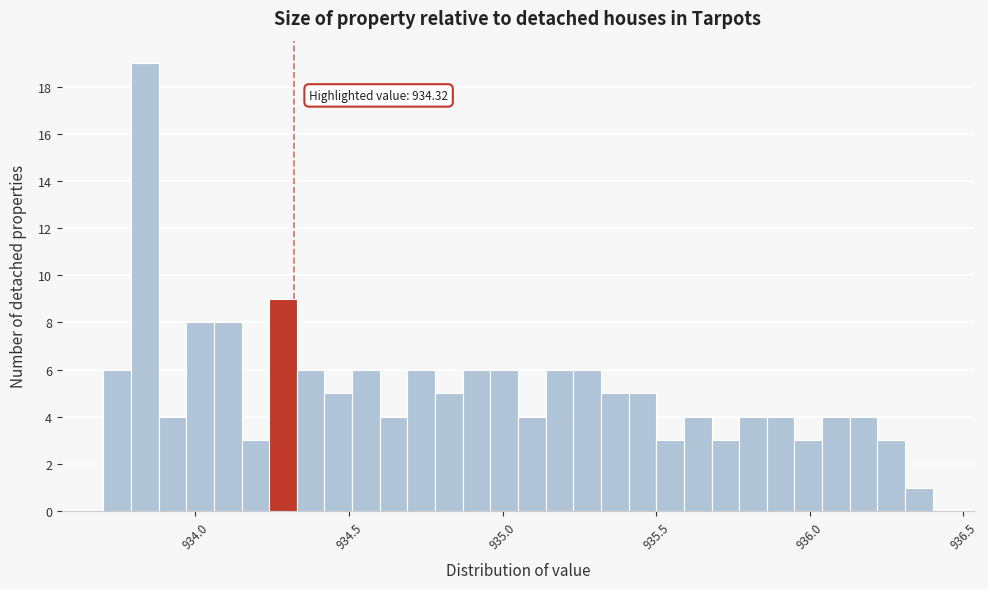

Read against the x-axis, roughly where is the centre of the tallest bar?

933.85